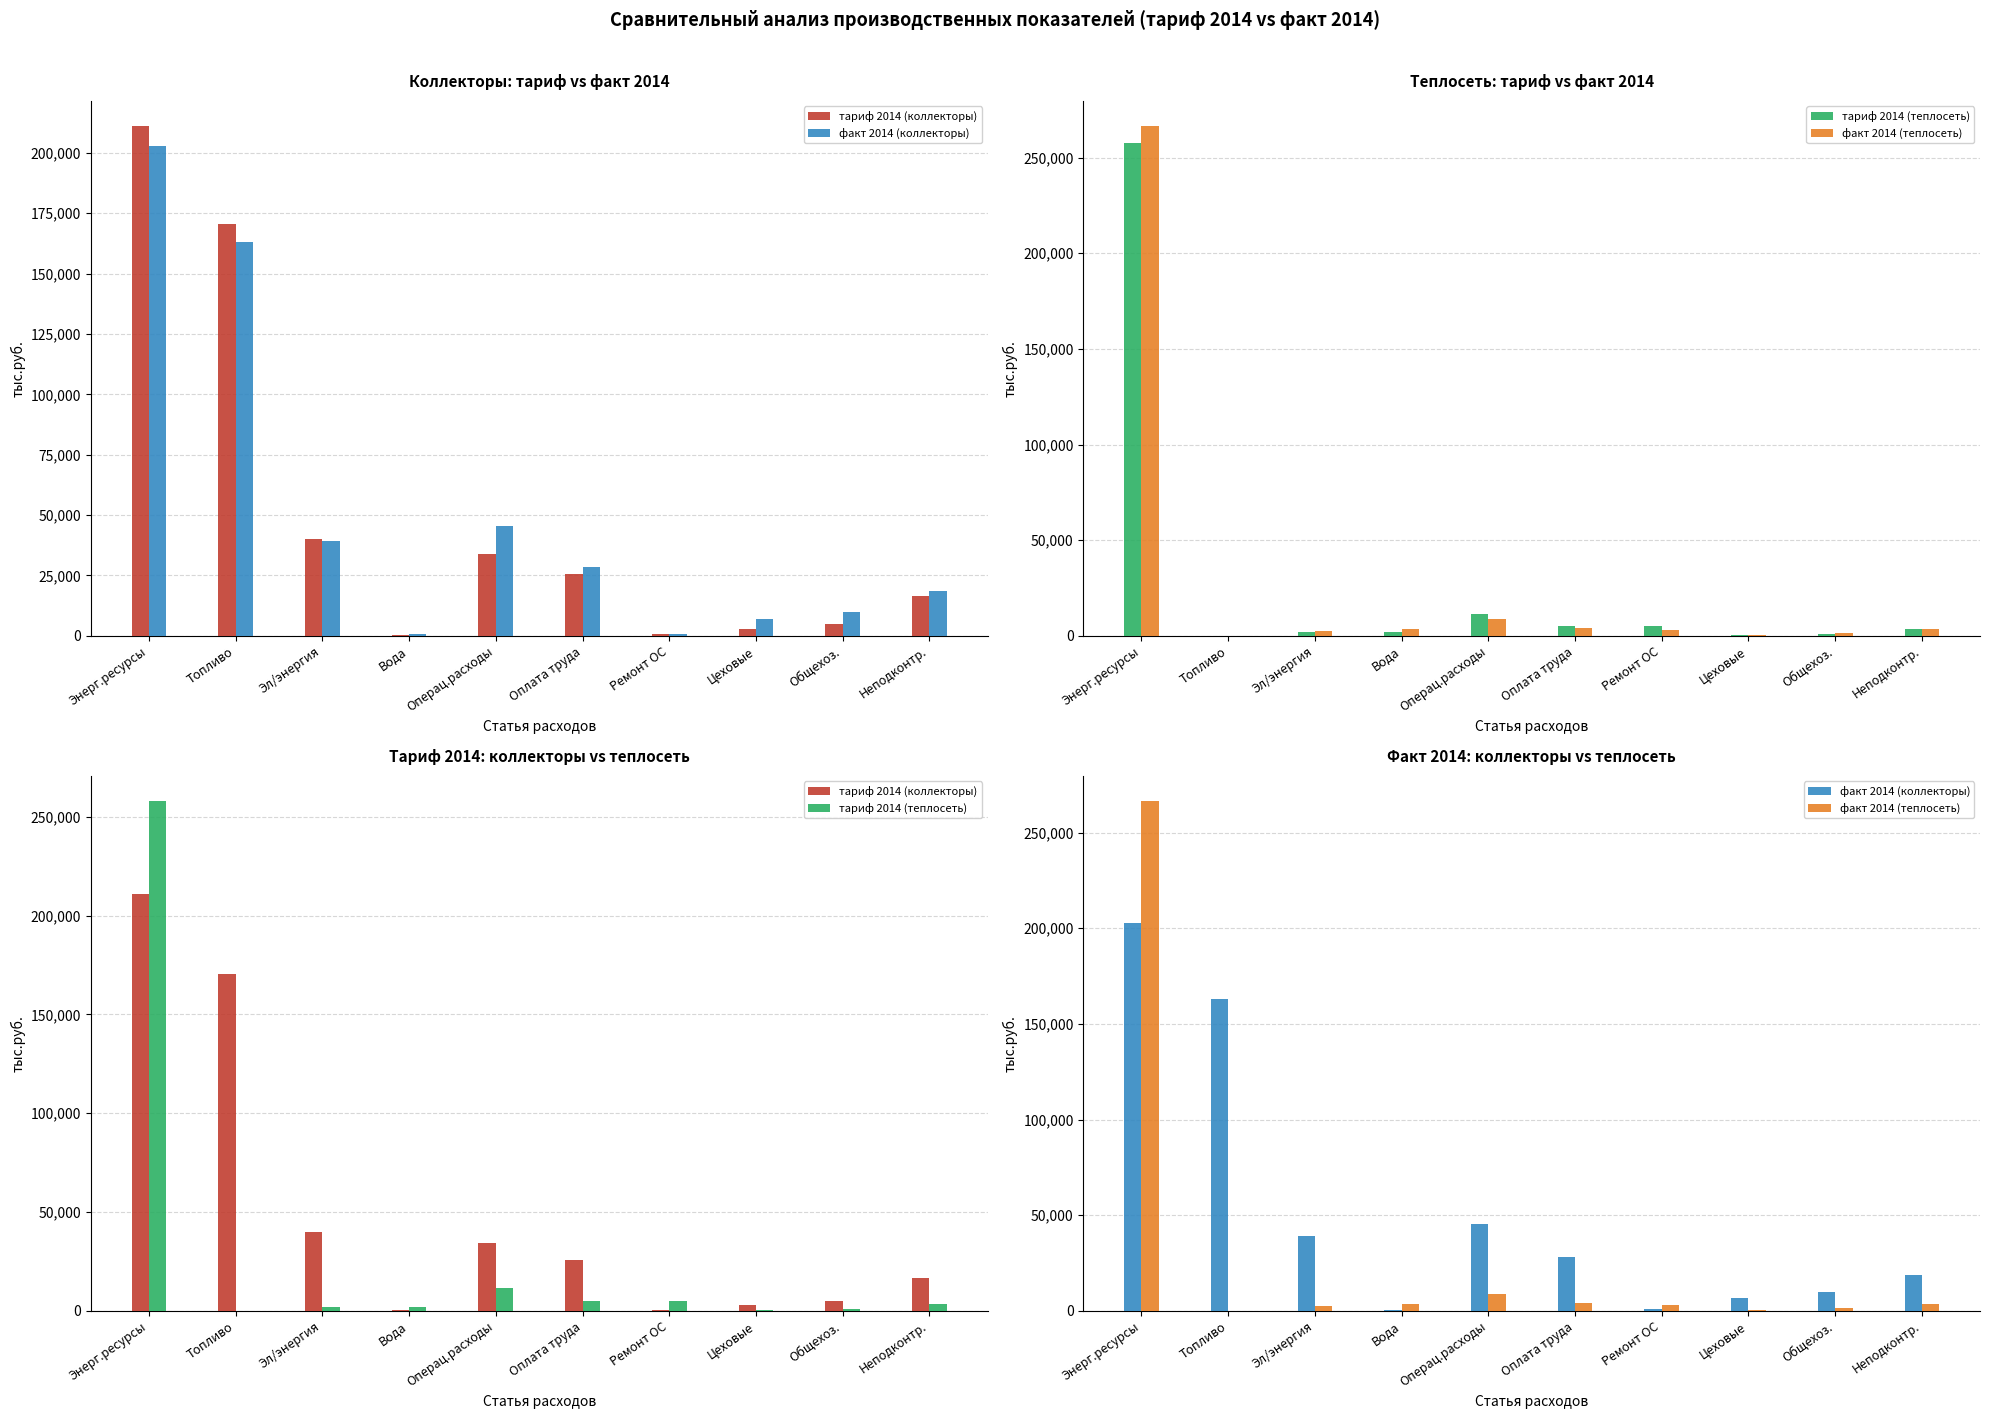

Is it true that факт 2014 (коллекторы) equals 354.7 at Вода?

False